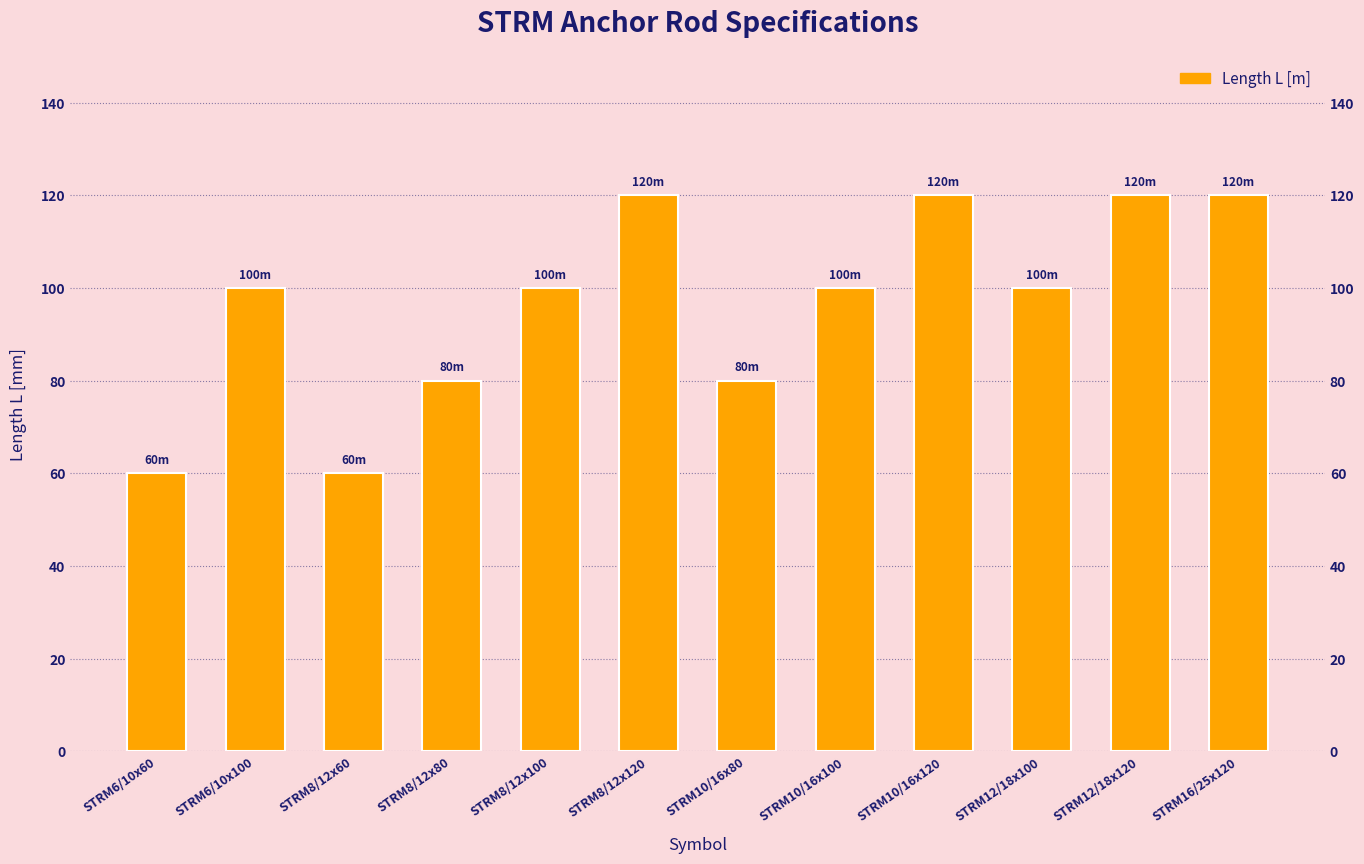

List the labels in order of value, largest first.

STRM8/12x120, STRM10/16x120, STRM12/18x120, STRM16/25x120, STRM6/10x100, STRM8/12x100, STRM10/16x100, STRM12/18x100, STRM8/12x80, STRM10/16x80, STRM6/10x60, STRM8/12x60